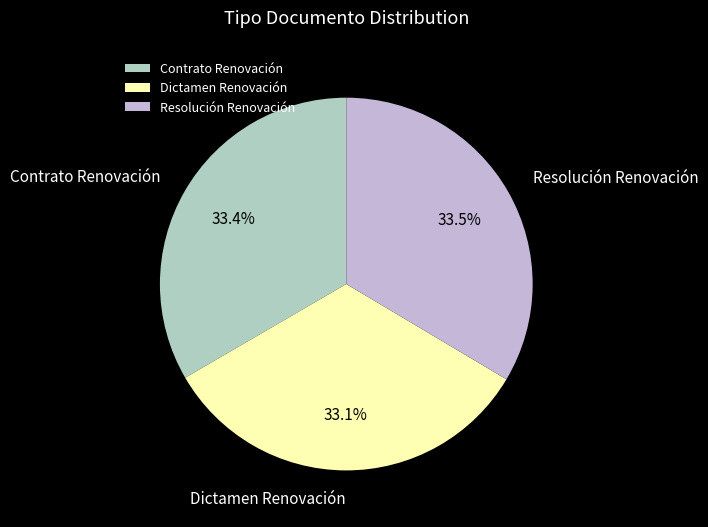

Approximately how many times larger is the value at Dictamen Renovación compared to Resolución Renovación?

1.0